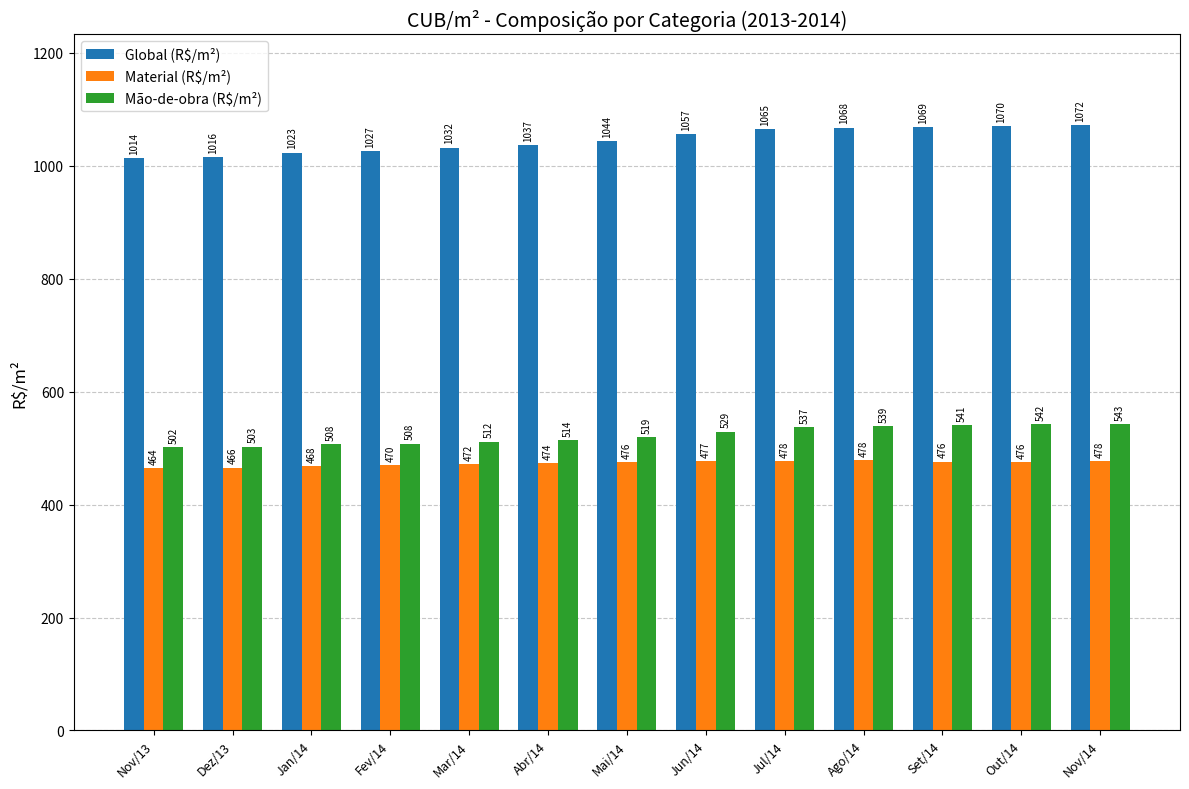

What position from the right is Mai/14?

7